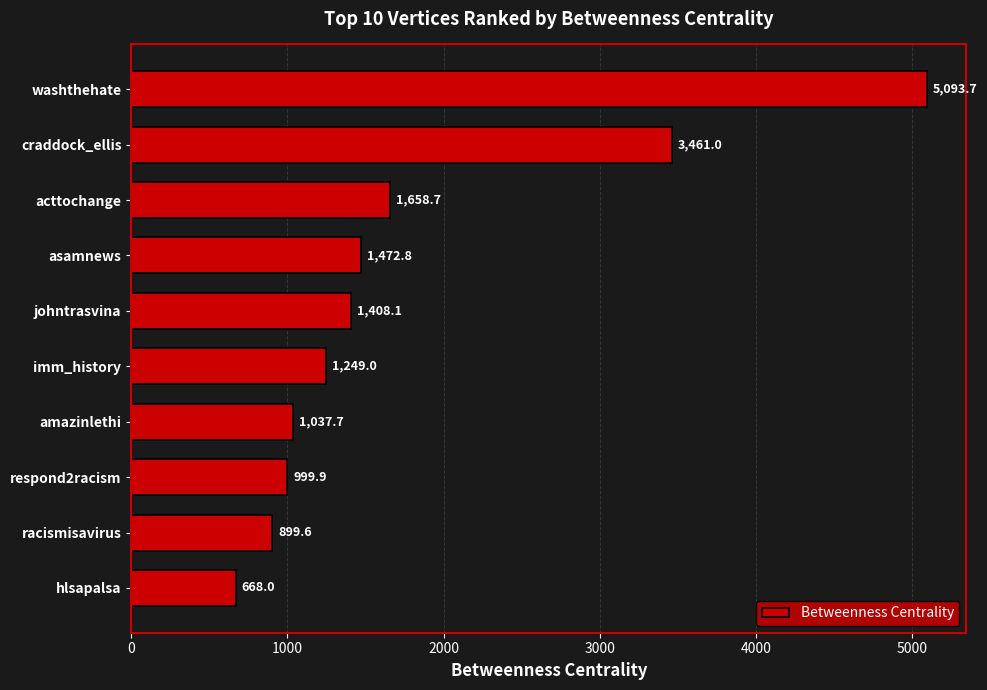

What is the value of the 6th bar from the top?

1249.0